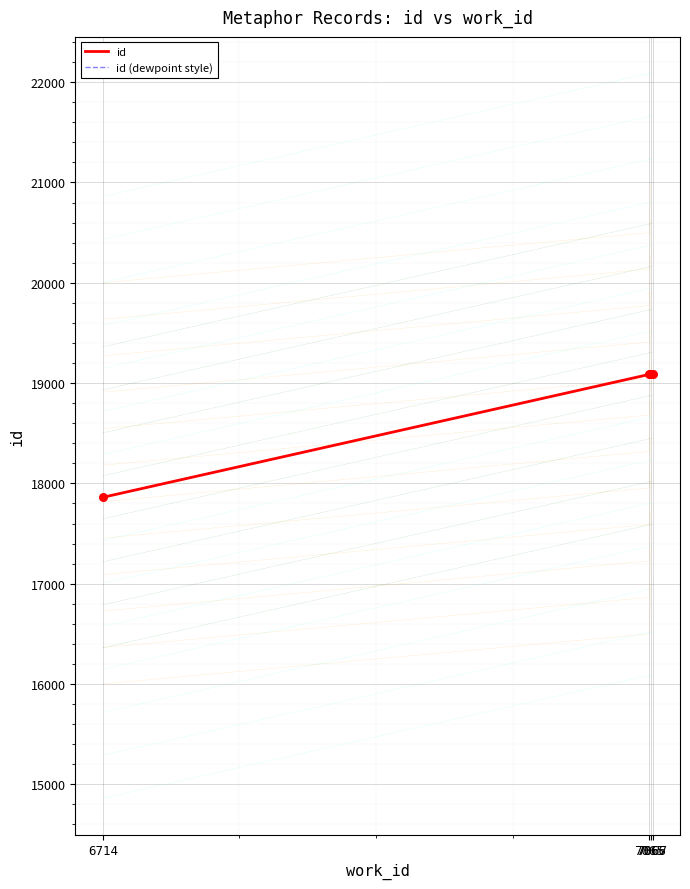

Which series has the largest Y range (max minus min)?

id